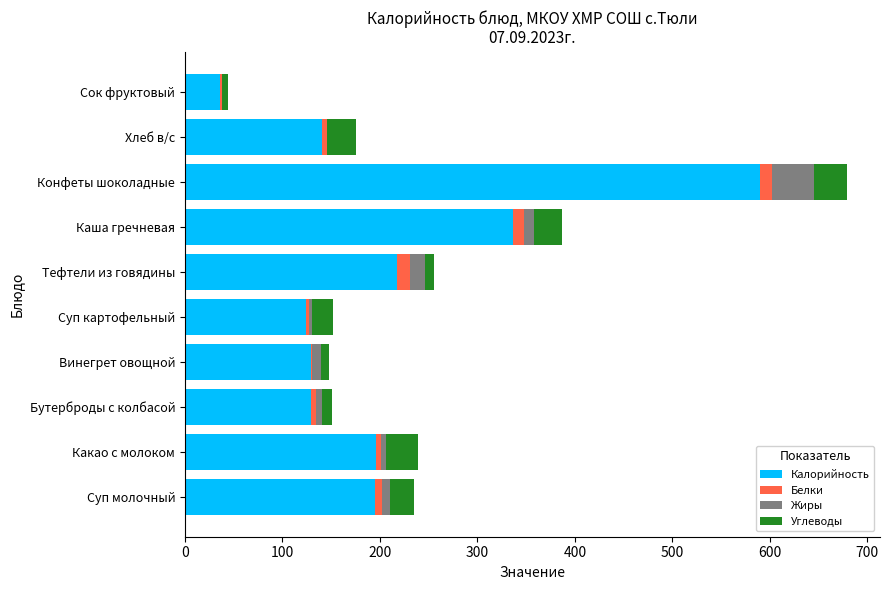

Which category has the highest value in the Калорийность series?

Конфеты шоколадные